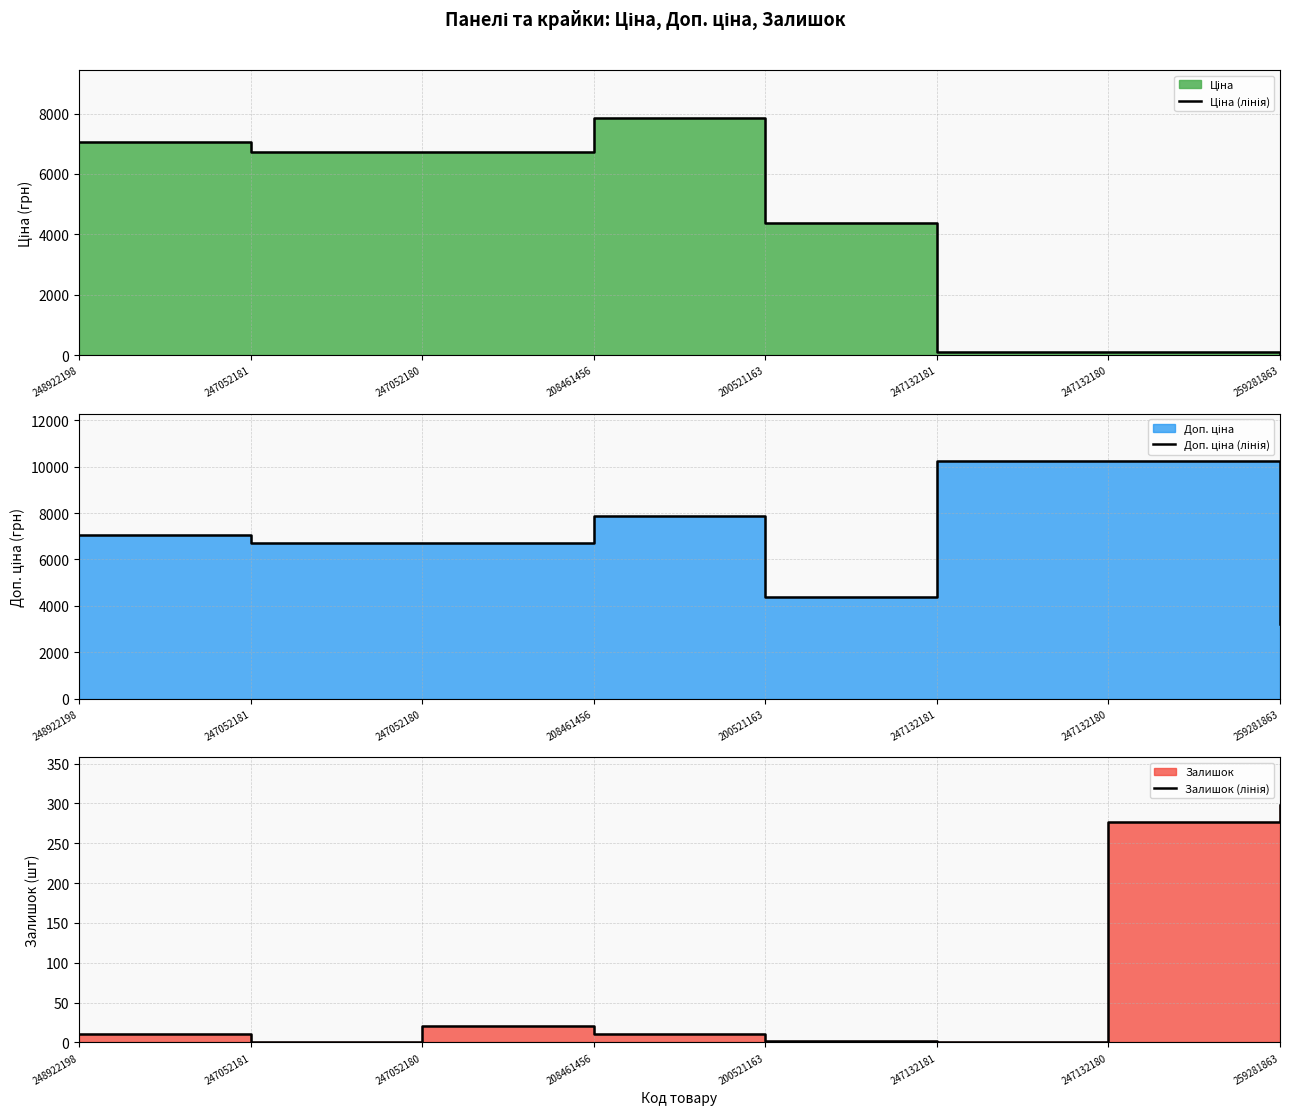

Rank the series at 208461456 from lowest to highest value.

Залишок (лінія), Ціна (лінія), Доп. ціна (лінія)